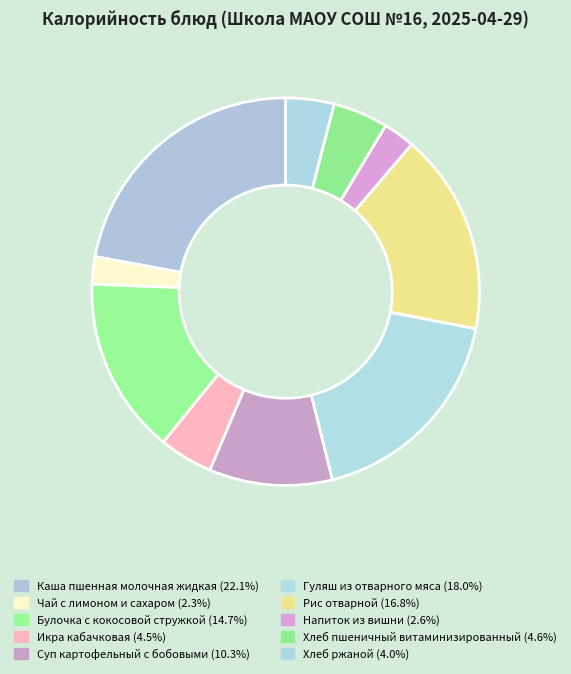

Count the number of slices in the pie.

10